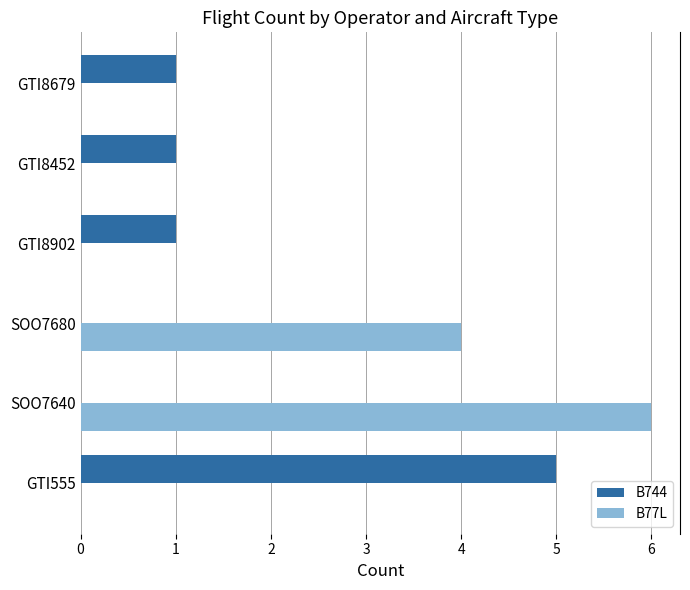

How many distinct data groups are displayed?

2